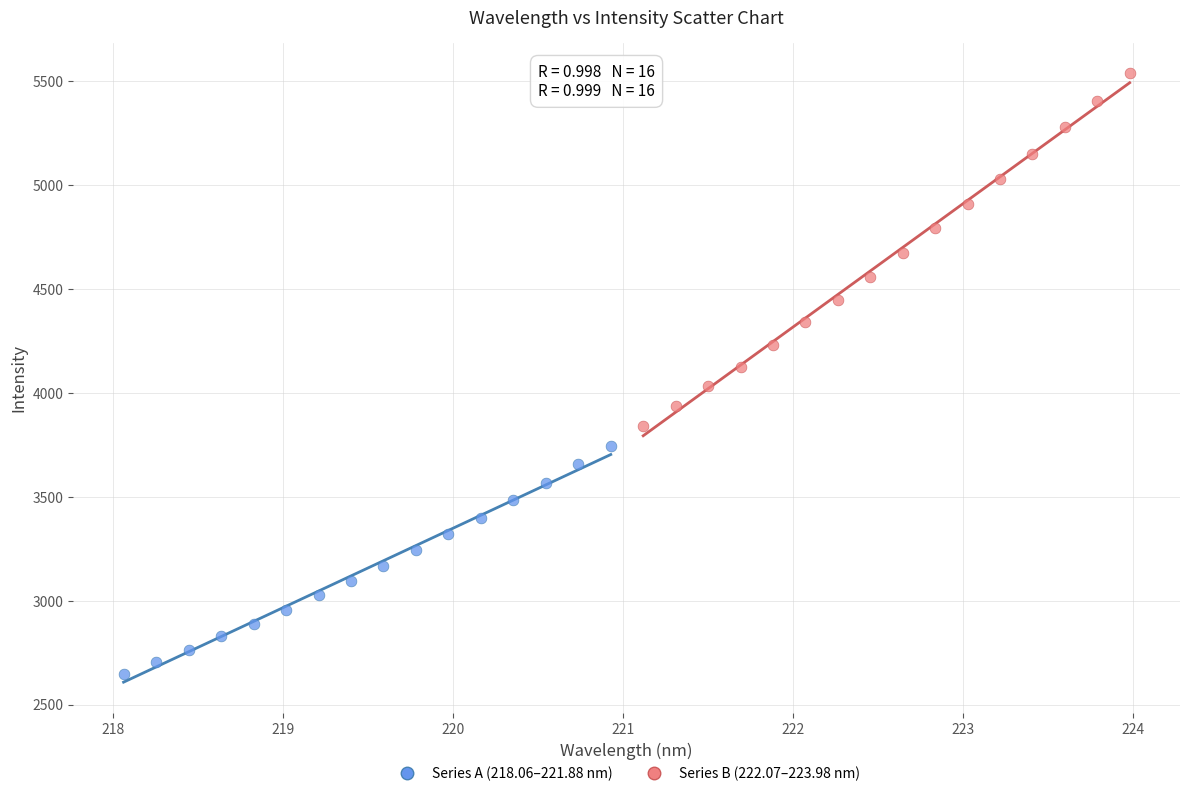

Which series reaches the maximum Y coordinate?

Series B (222.07–223.98 nm)